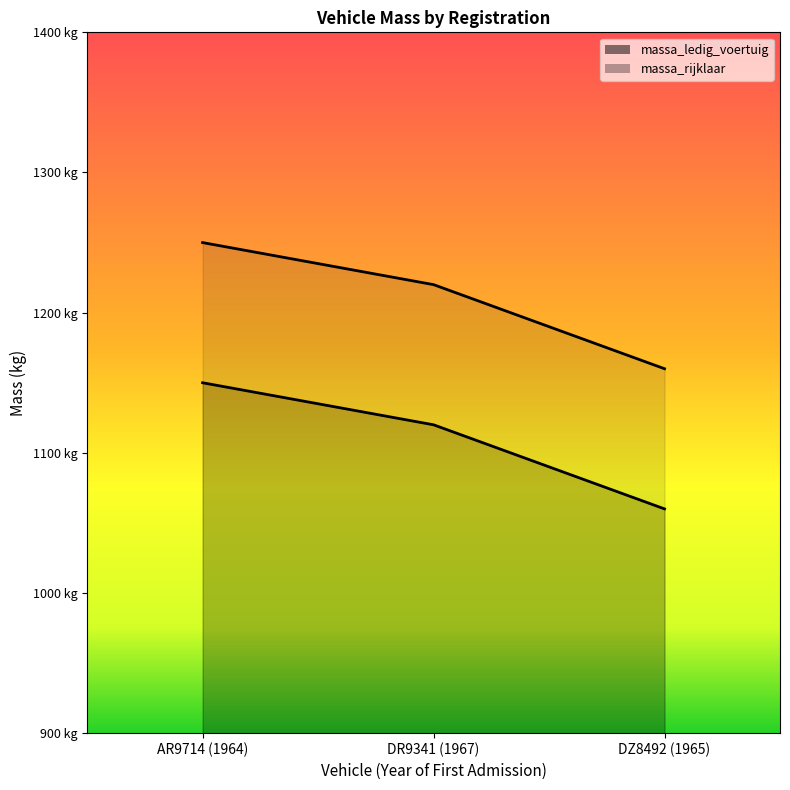

What is the spread (max minus min) of values at DR9341 (1967)?

100